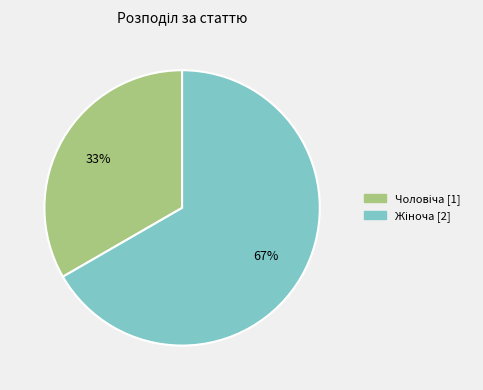

Does any single category account for the majority?

Yes